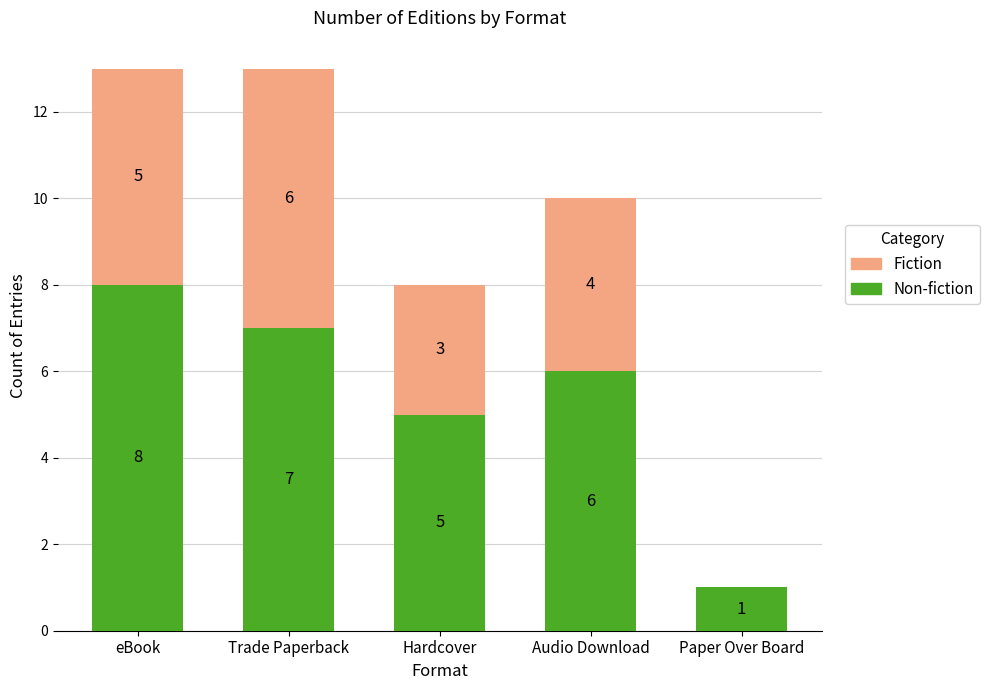

What is the sum of the Non-fiction values at Hardcover and Paper Over Board?

6